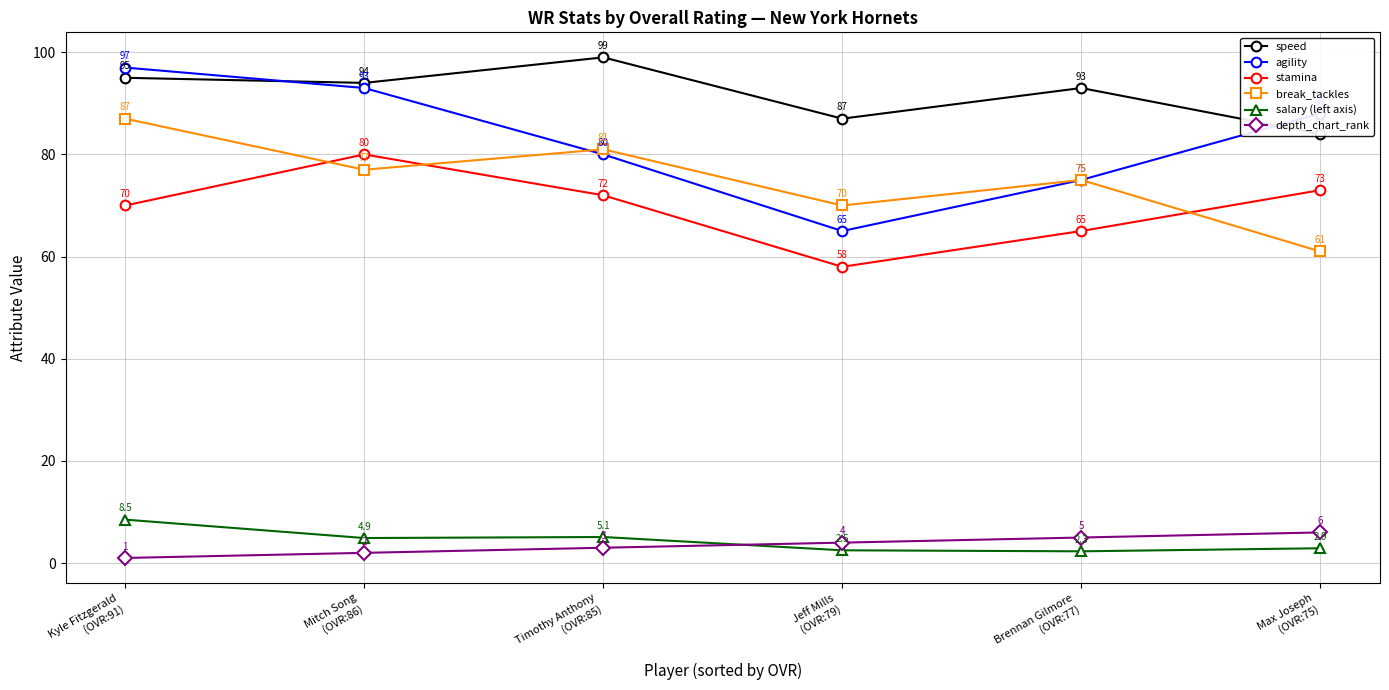

True or false: agility and depth_chart_rank intersect in this chart.

False